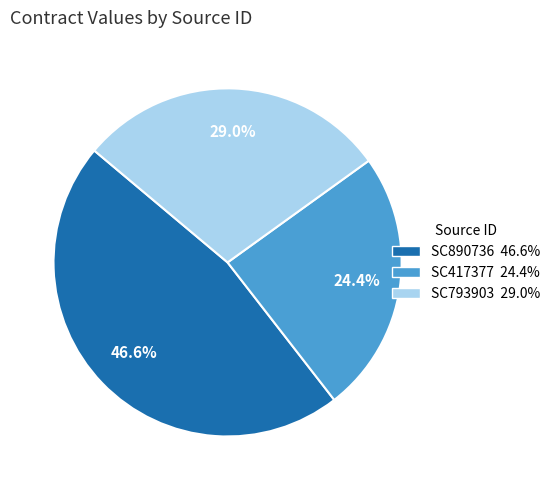

Is there any slice that represents more than half of the pie?

No